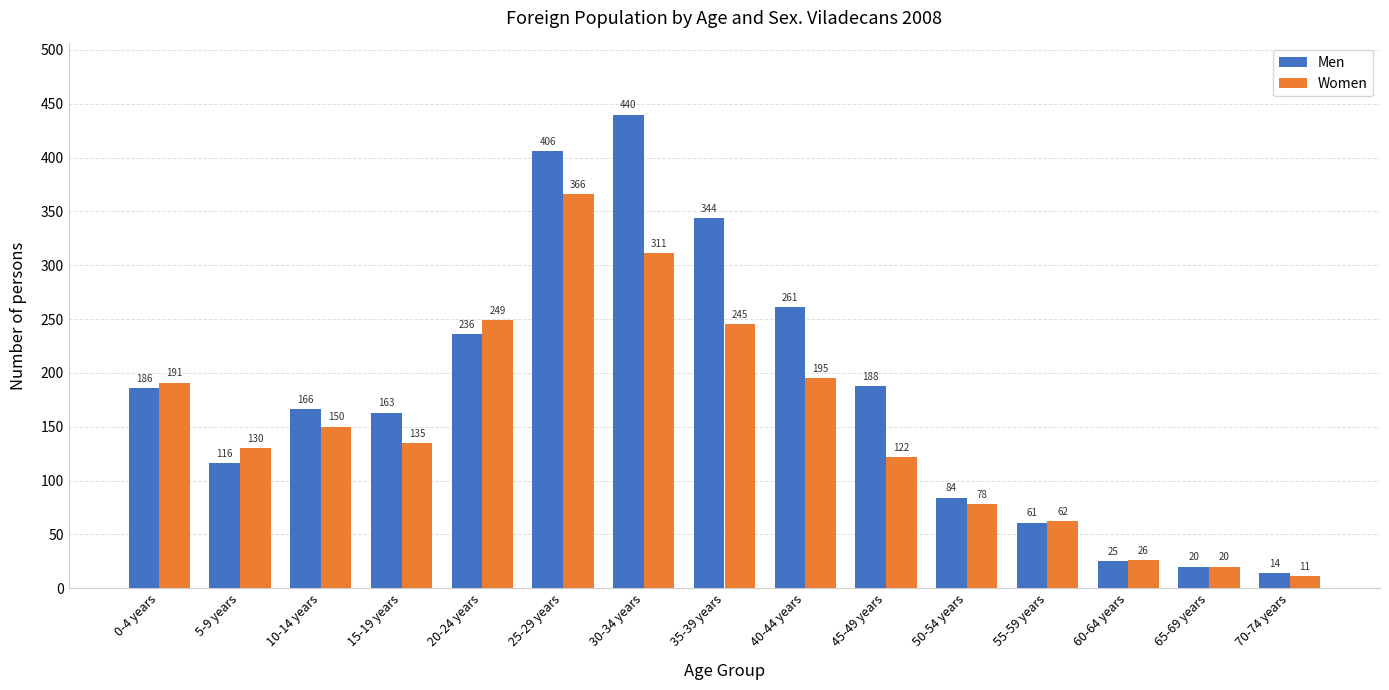

What is the difference between the highest and lowest values at 5-9 years?

14